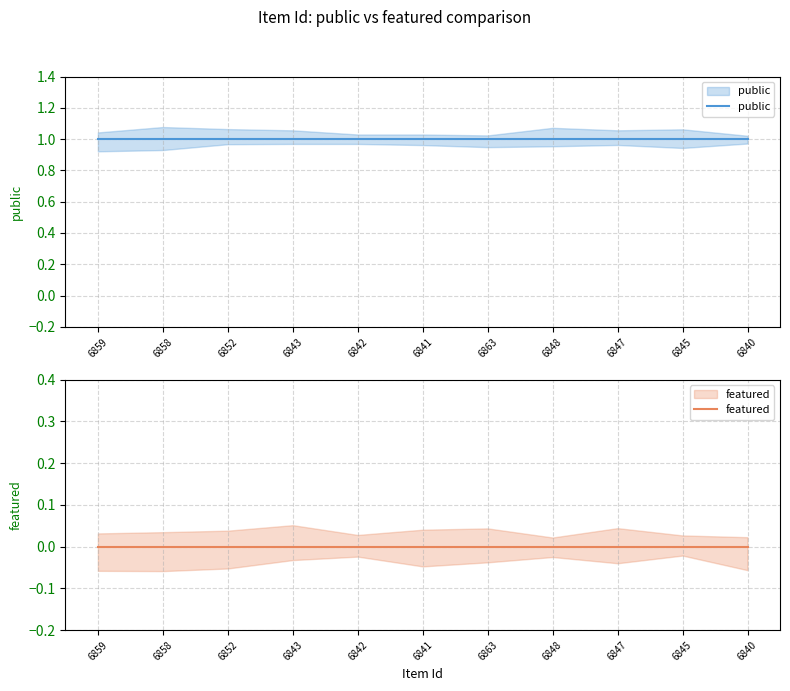

What is the difference between the highest and lowest values at 6848?

1